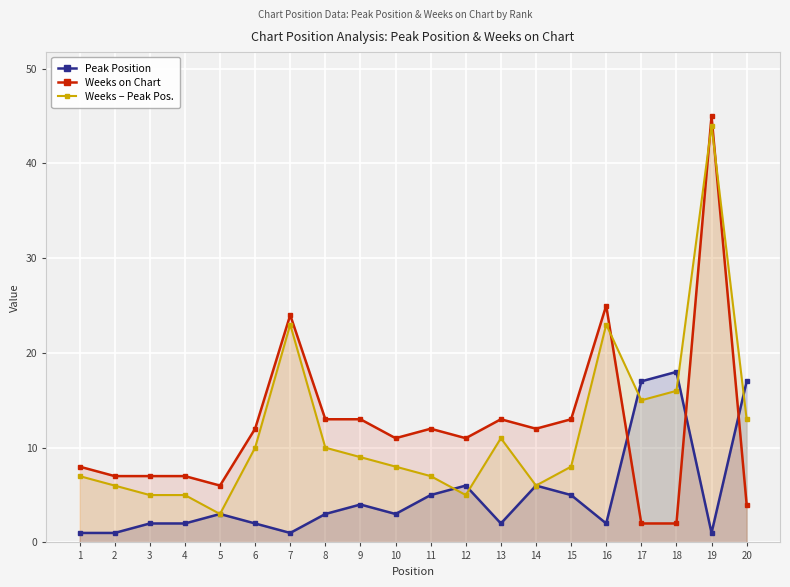

Where does the Weeks on Chart series first go above 12?

7